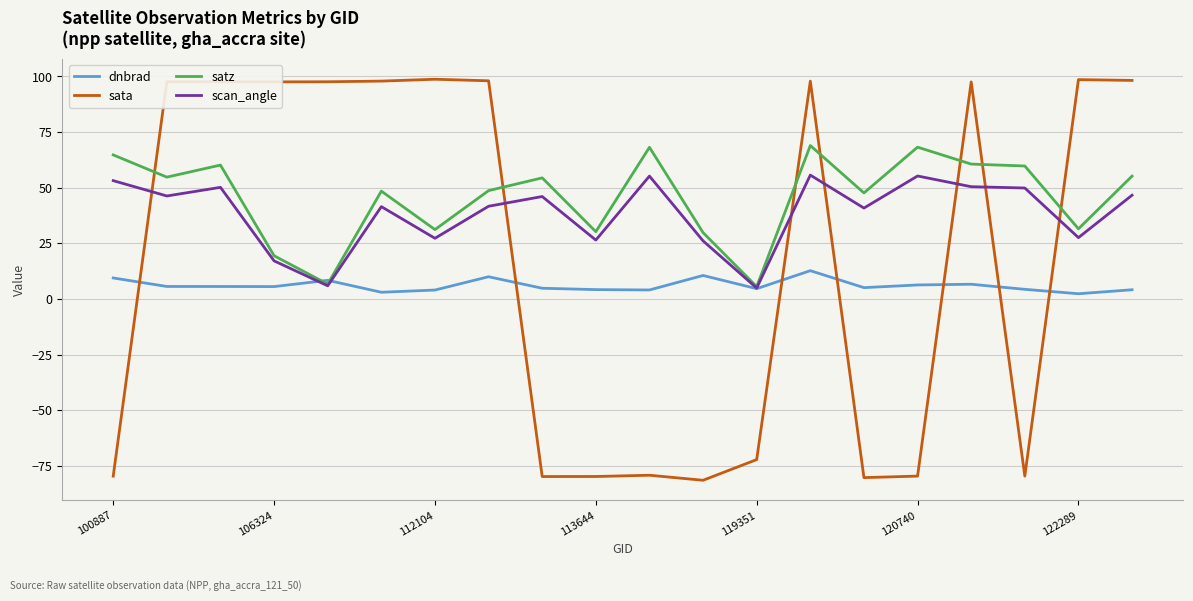

How many times do sata and satz cross each other?

7